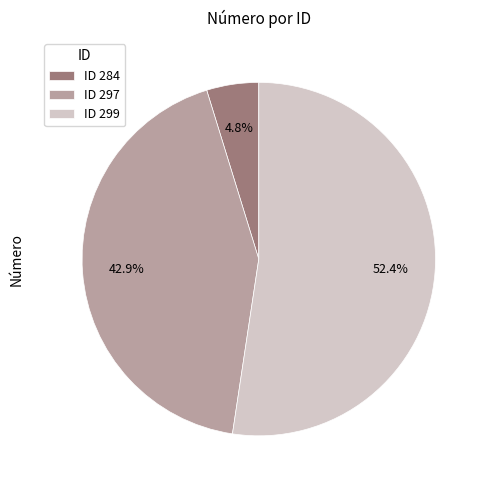

Rank the categories by value from lowest to highest.

ID 284, ID 297, ID 299